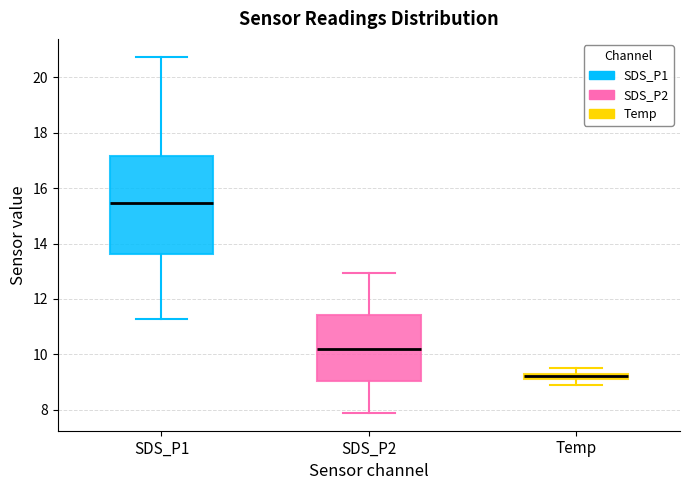

Where is the upper edge of the box for SDS_P2 on the y-axis? The values are not printed on the chart, so give them approximately, as read against the axis.

11.4